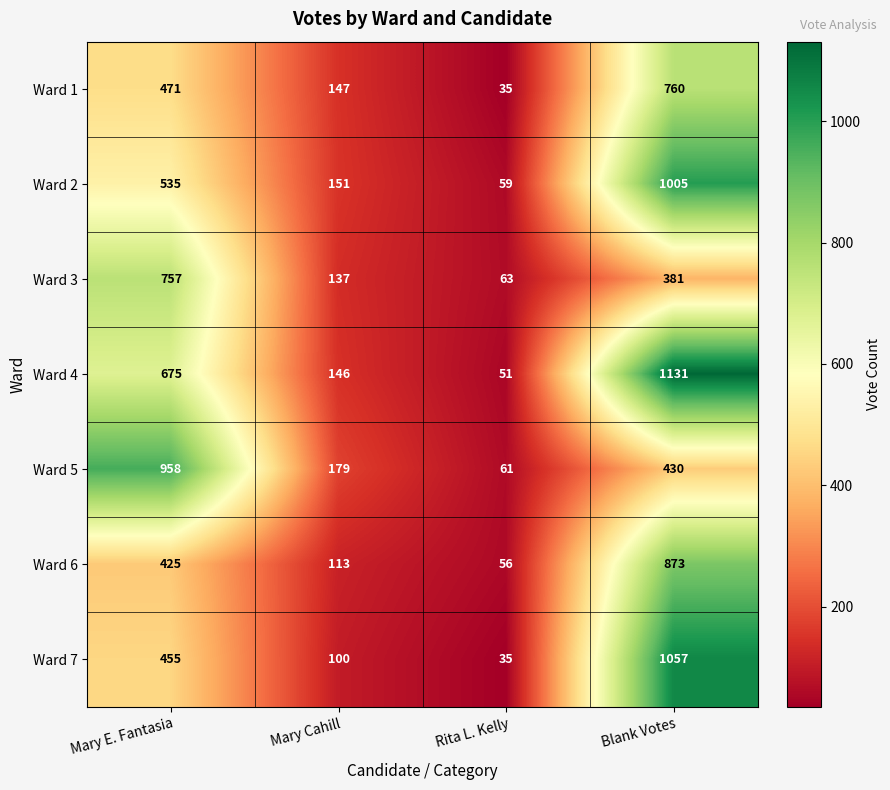

How many data points in Ward 1 are less than 471?

2